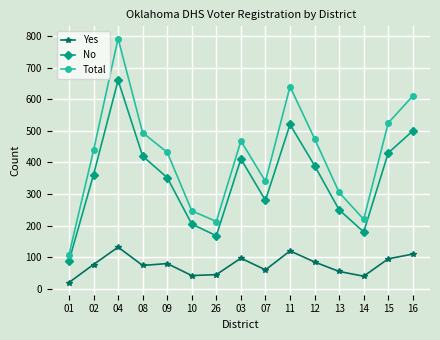

What position from the right is 12?

5